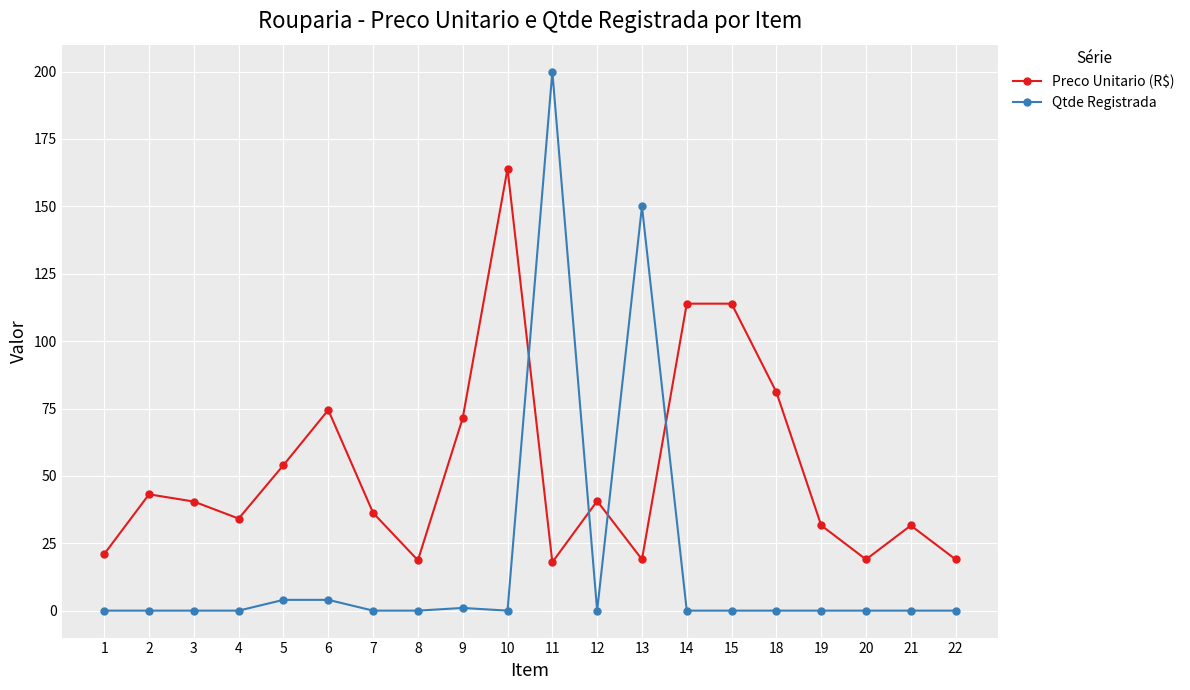

What is the average value of the Preco Unitario (R$) series?

52.3